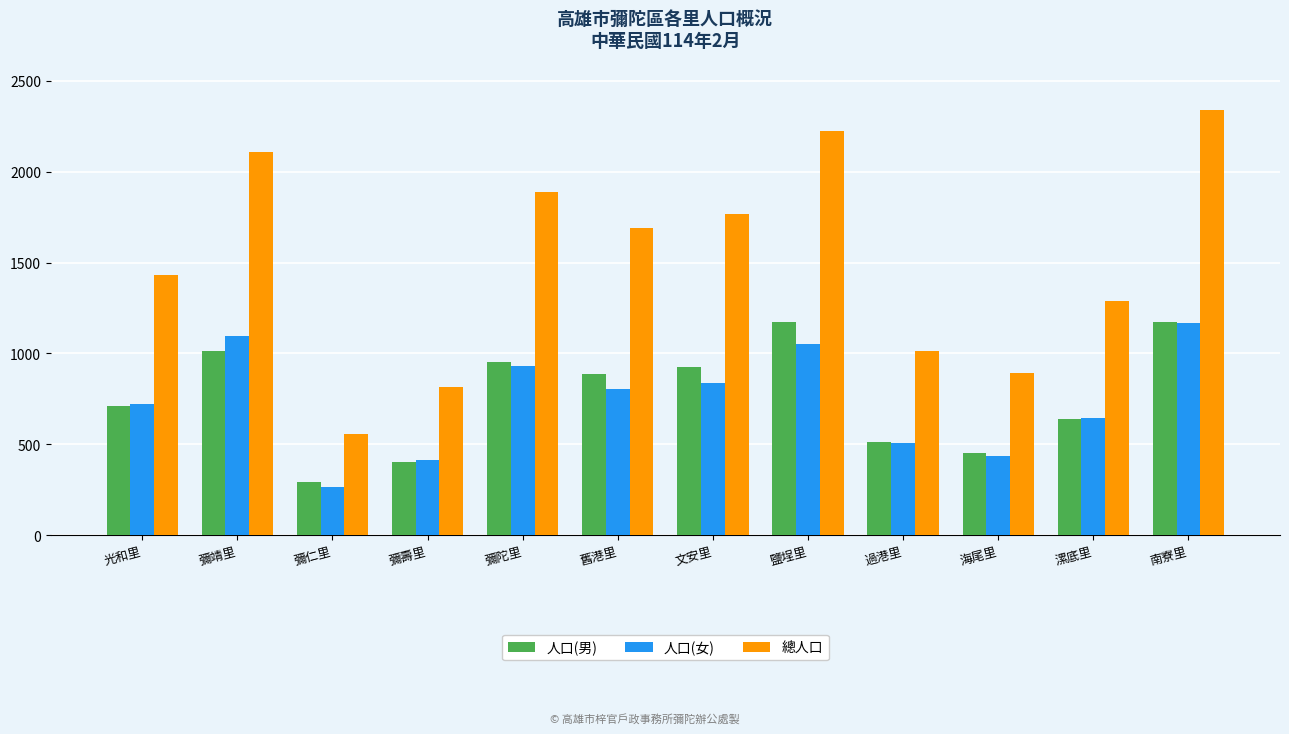

Which series has the largest range (max minus min)?

總人口